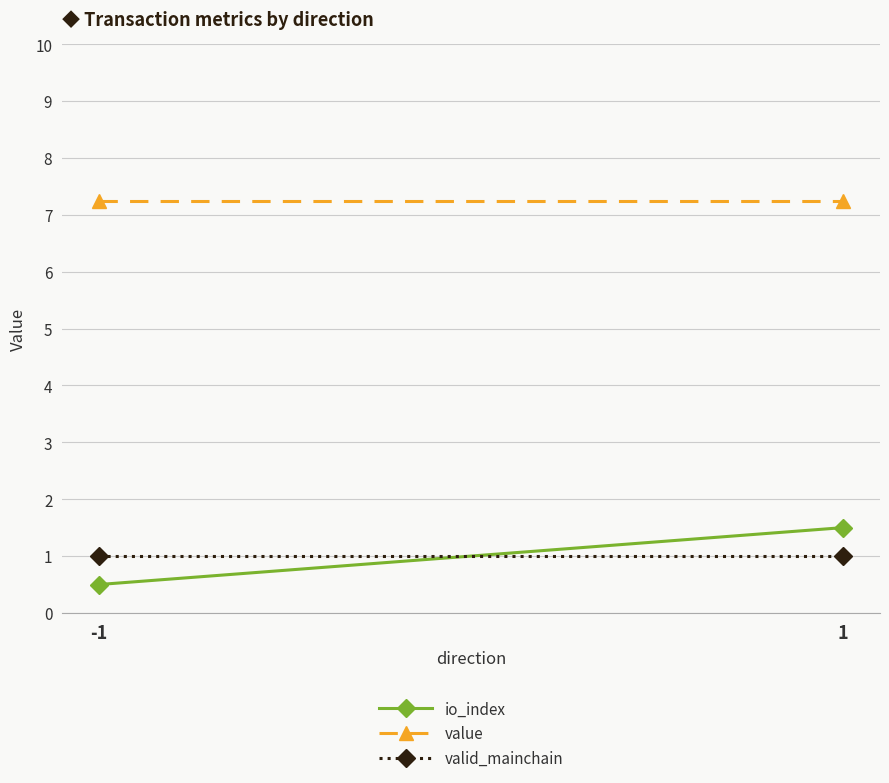

Which series changed the most between -1 and 1?

io_index